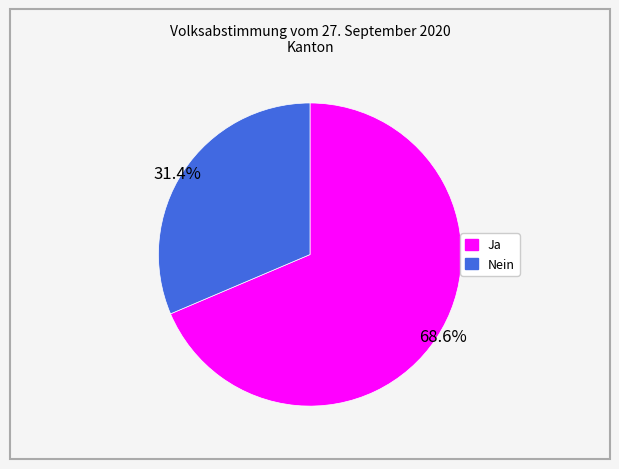

How many segments does this pie chart have?

2